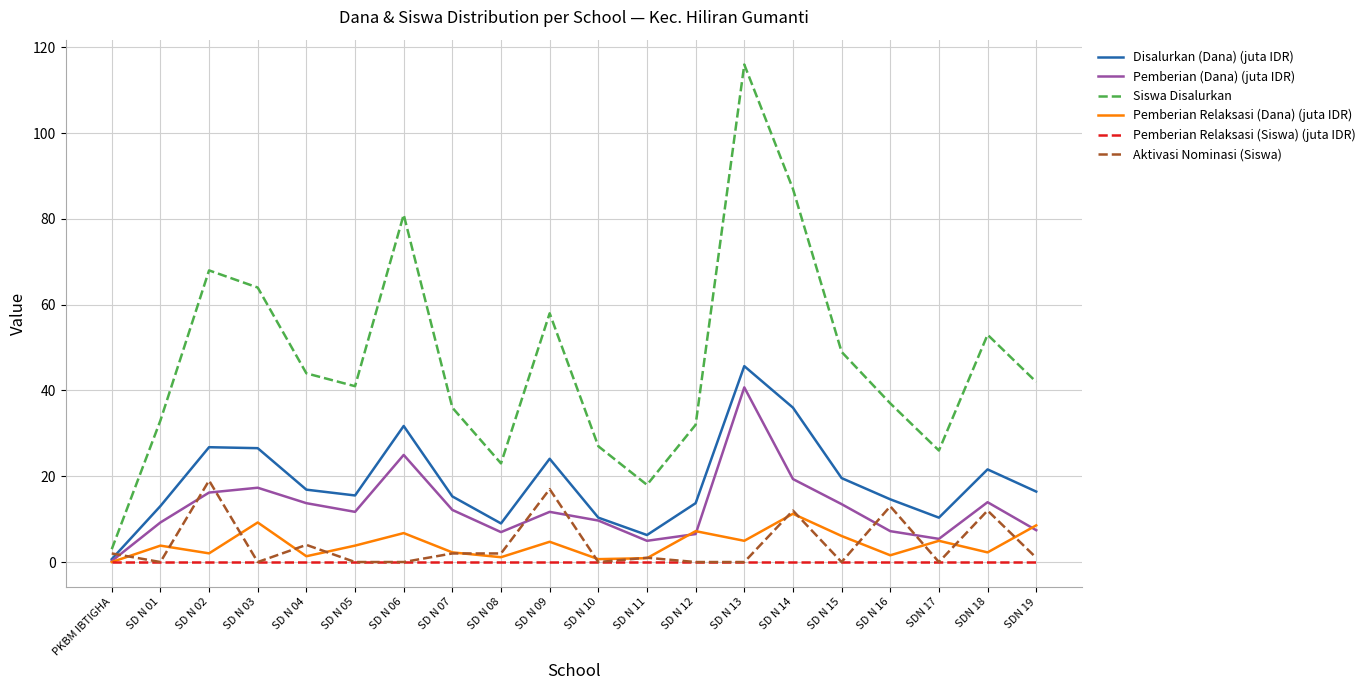

What is the greatest value displayed?

116.0